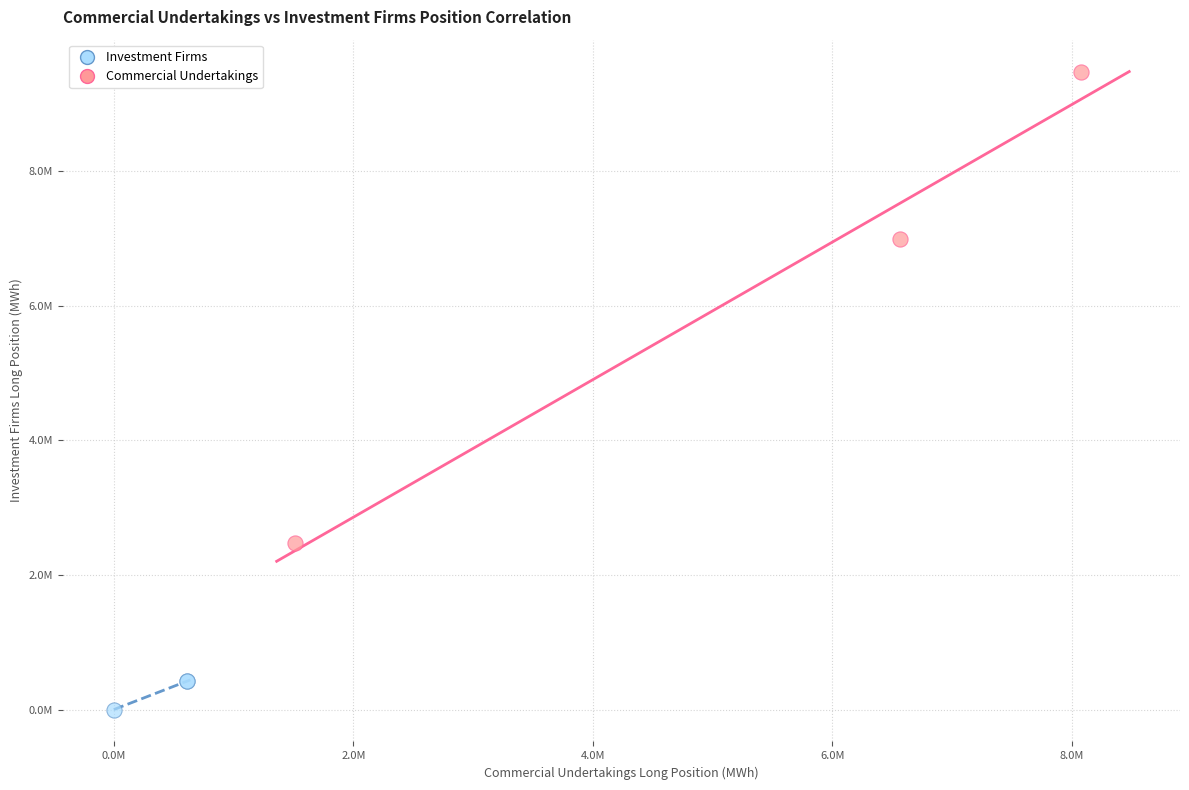

What are all the series names shown in the legend?

Investment Firms, Commercial Undertakings